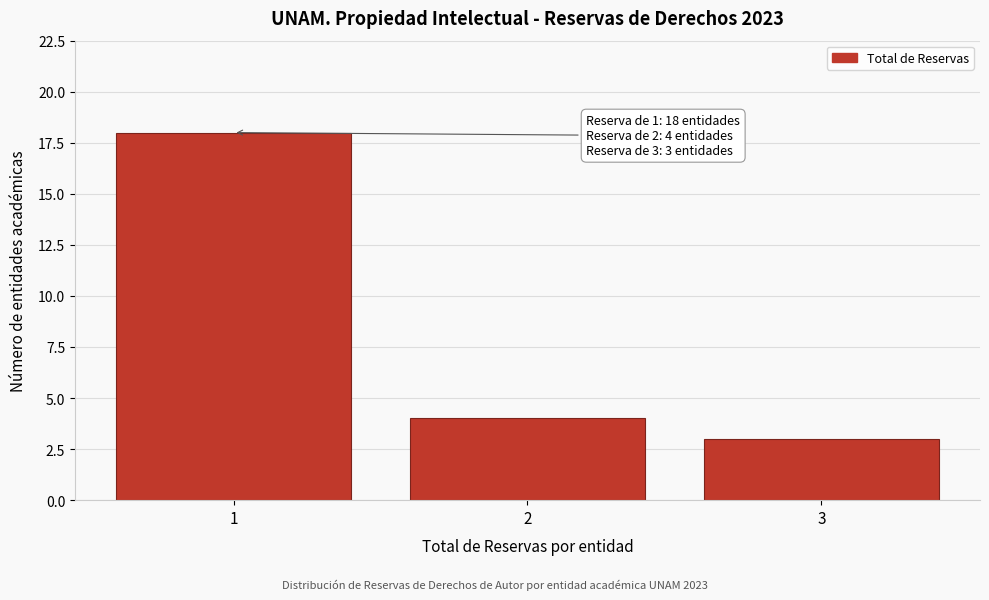

Which range on the x-axis has the tallest bar?

0.5 to 1.5